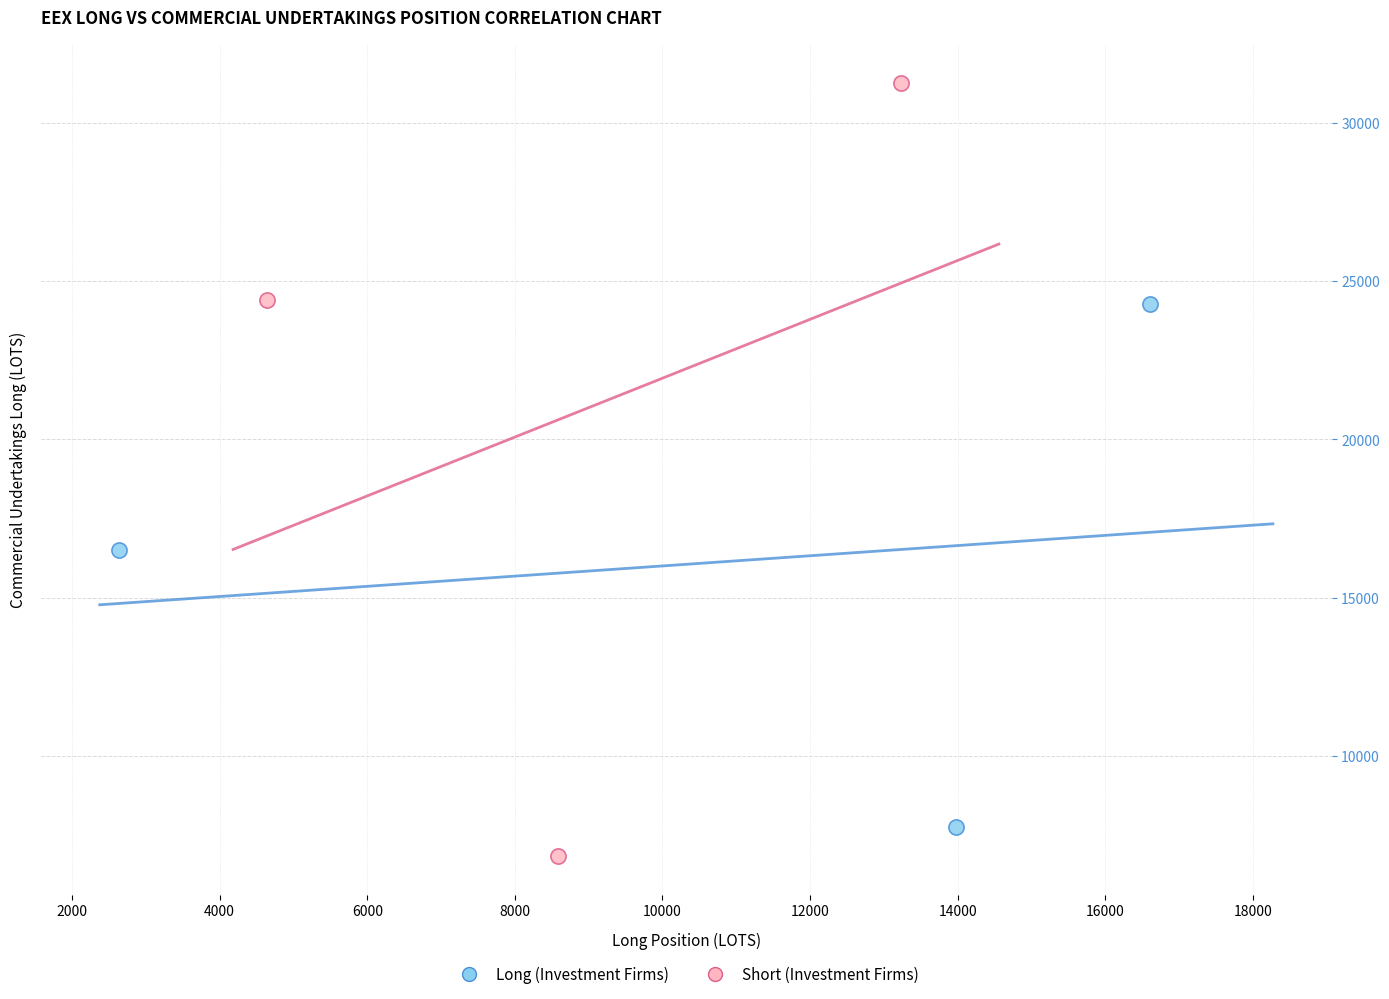

What are all the series names shown in the legend?

Long (Investment Firms), Short (Investment Firms)